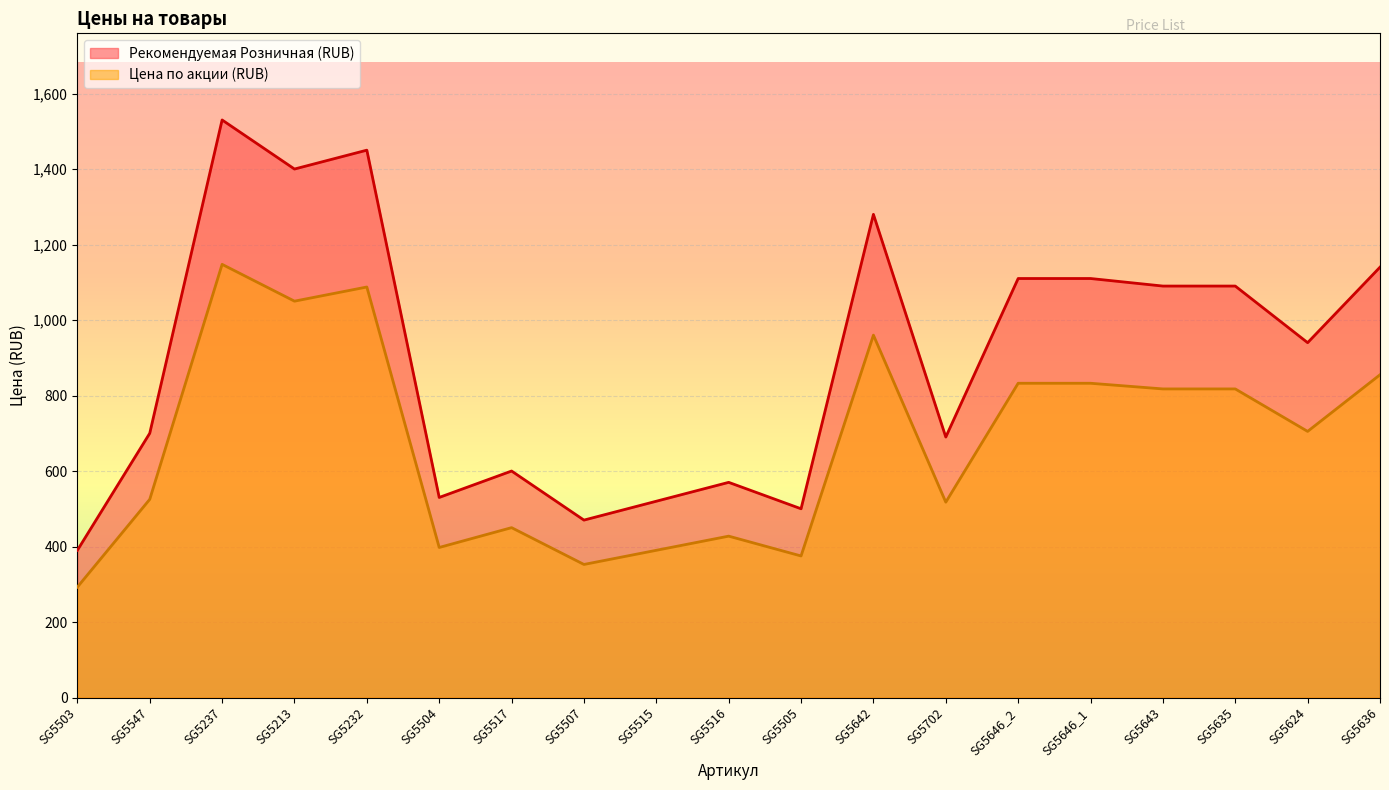

How many lines are shown in the chart?

2